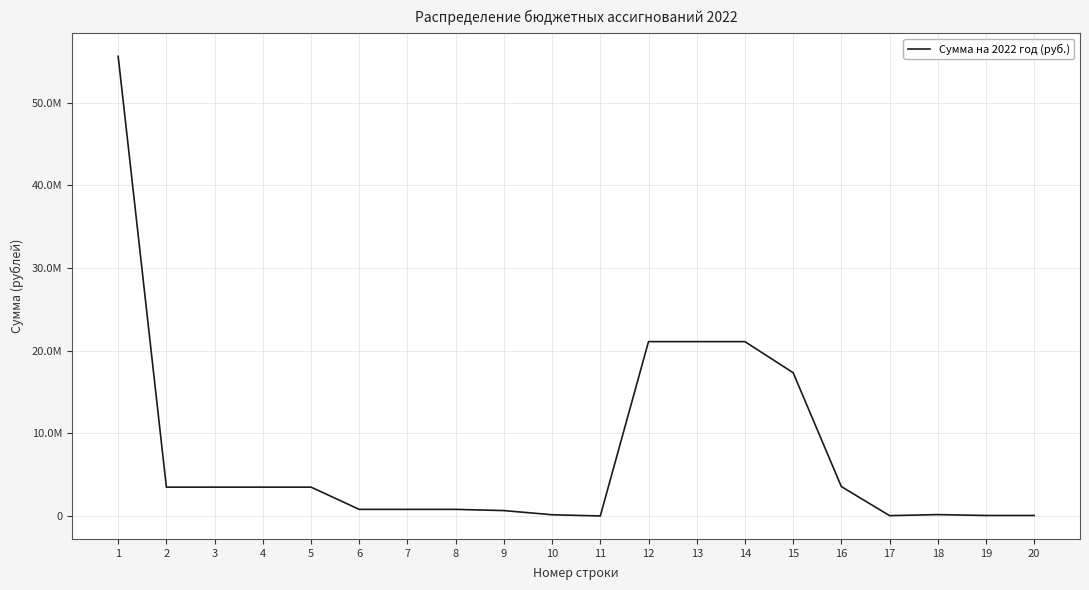

How many interior local valleys (lower than both neighbors) does the data have?

2